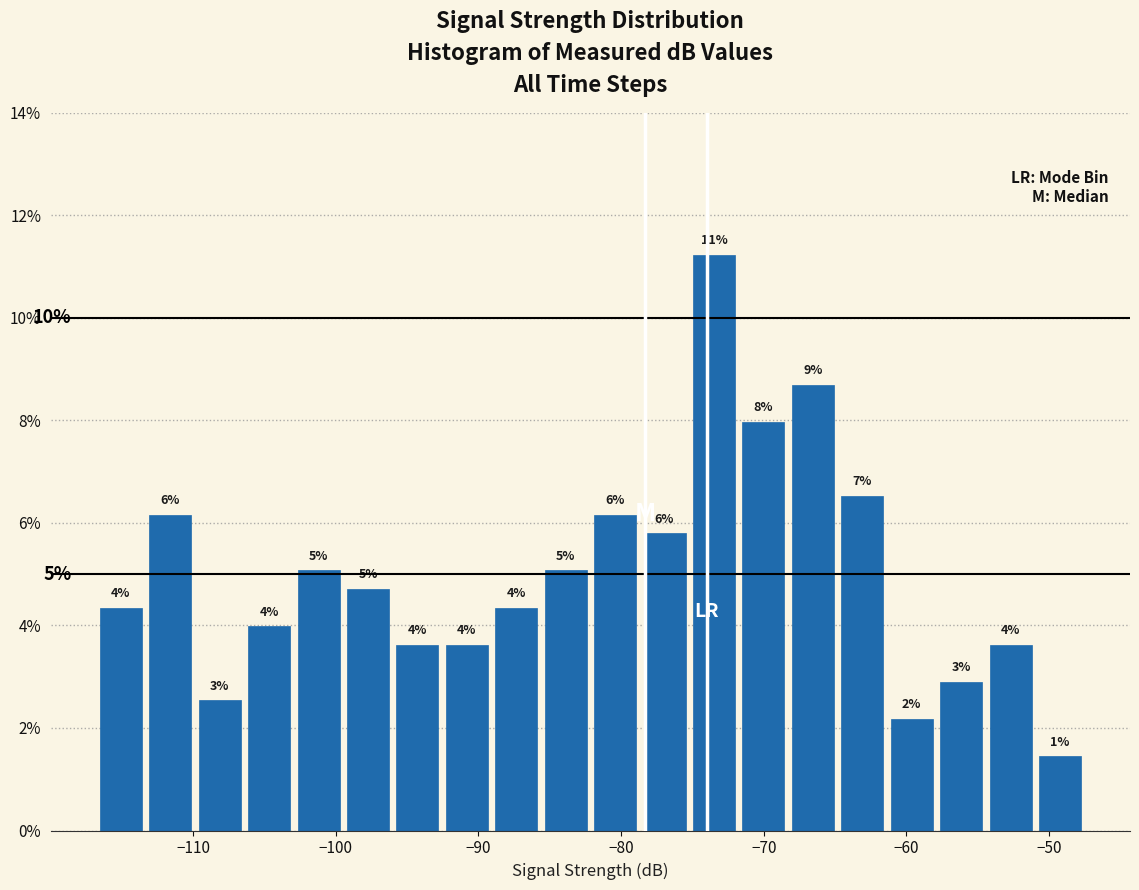

Around what value on the x-axis is the tallest bar? Give the approximate position of its centre, as read against the axis.

-73